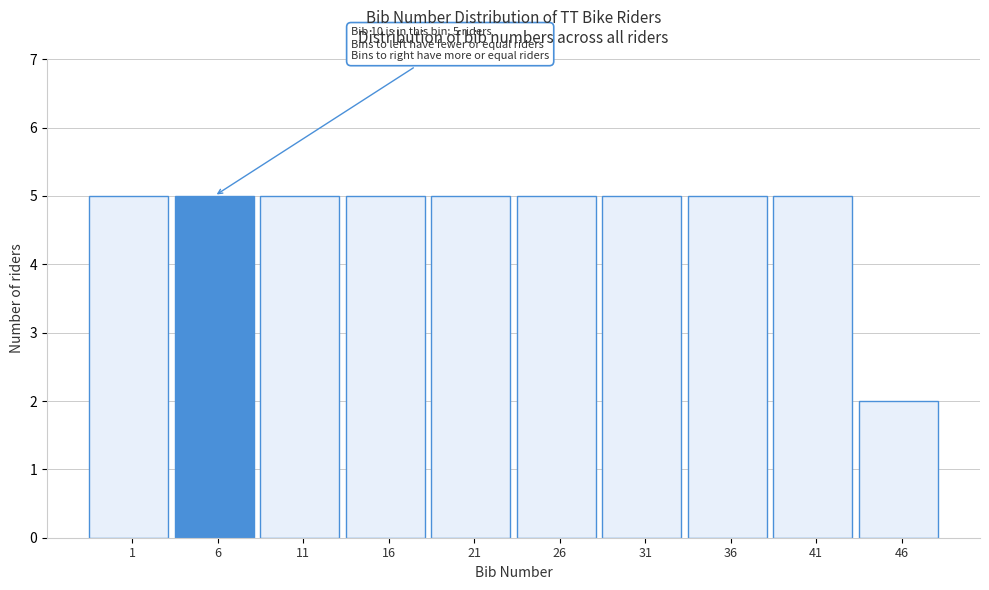

Reading right to left, what are all the values shown in this chart?

2	5	5	5	5	5	5	5	5	5